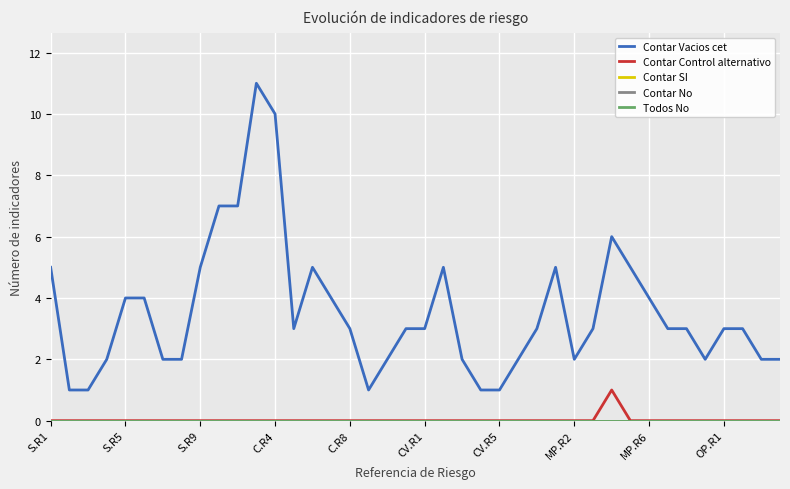

Does the chart have visible grid lines?

Yes